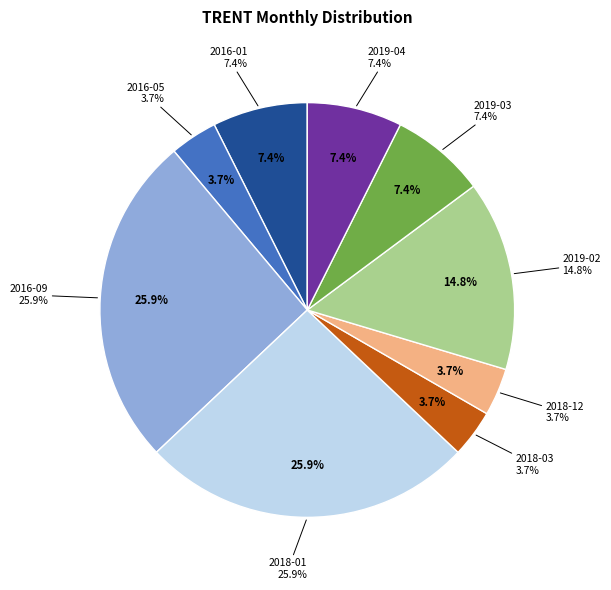

Is there any slice that represents more than half of the pie?

No